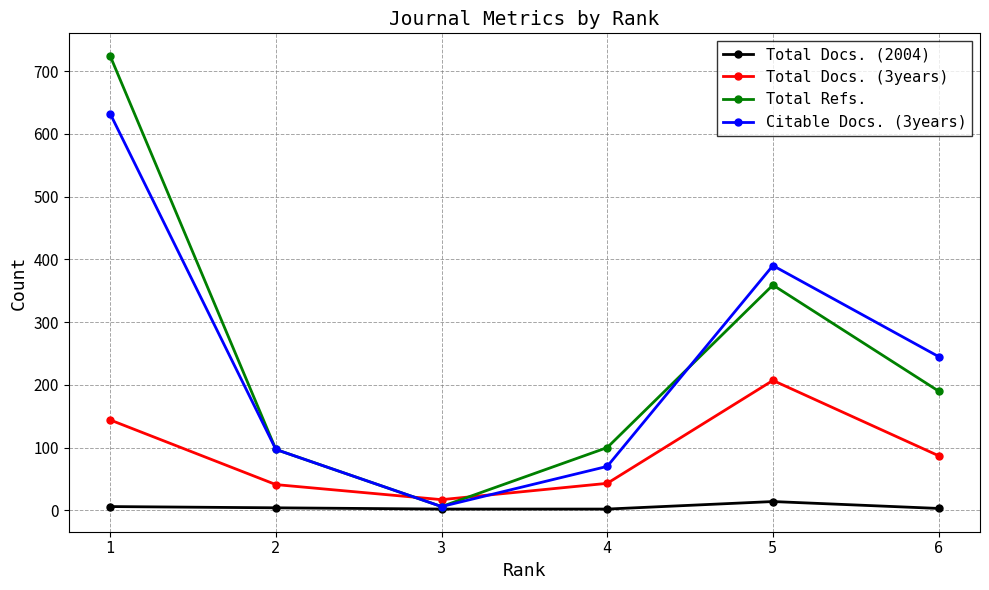

What are all the series names shown in the legend?

Total Docs. (2004), Total Docs. (3years), Total Refs., Citable Docs. (3years)